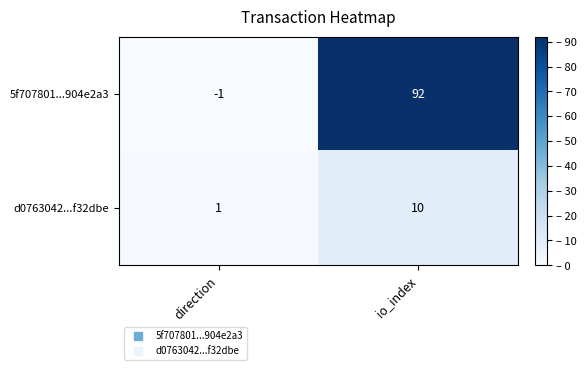

Which series has the widest spread of values?

5f707801...904e2a3